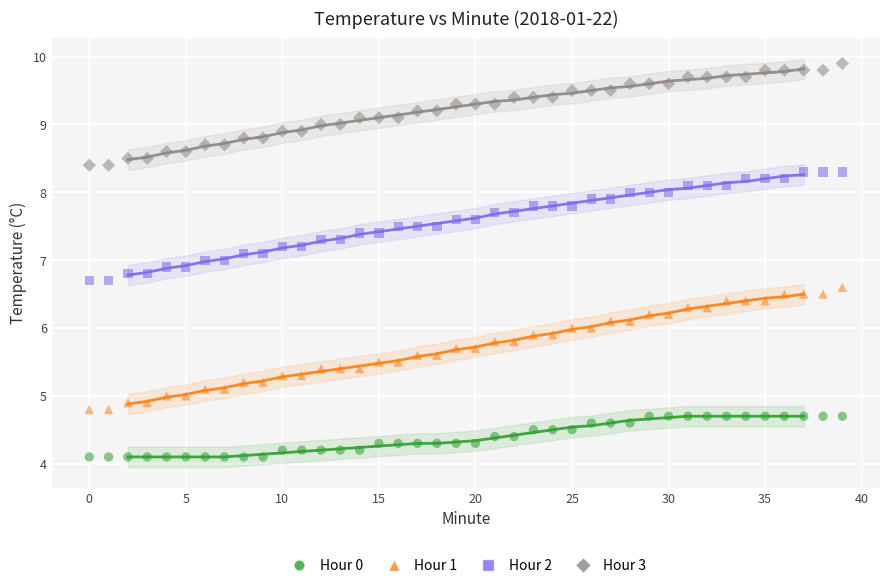

Which series contains the highest Y value?

Hour 3